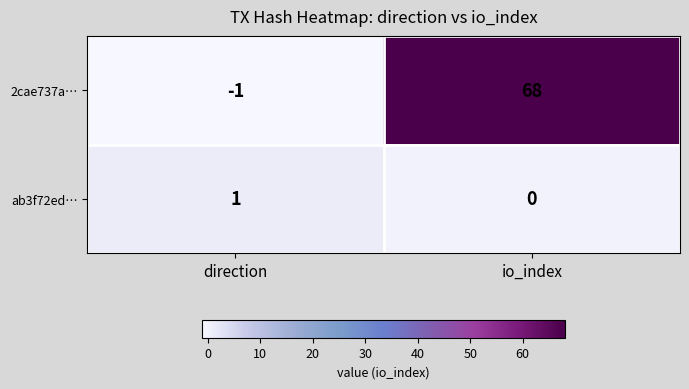

How many positive values does the 2cae737a… series have?

1